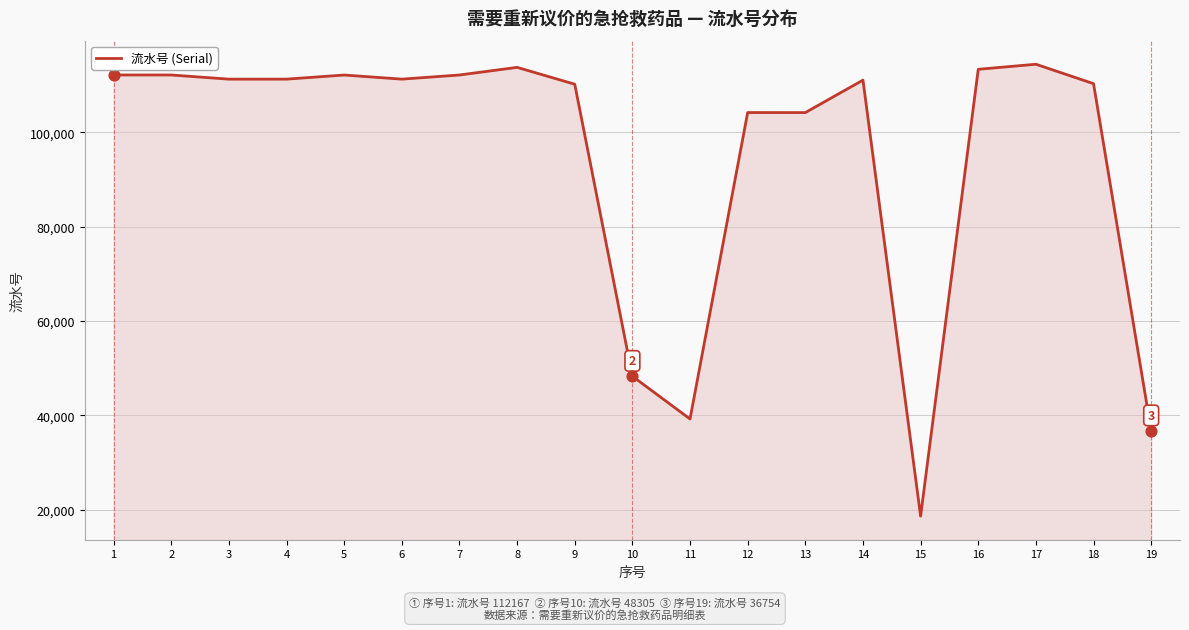

What is the change in value from 6 to 7?

+878